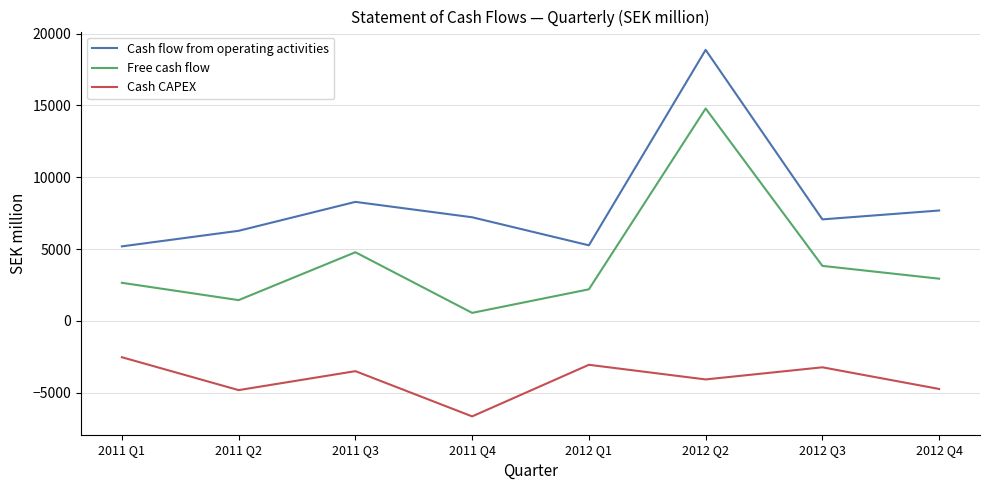

Which series has the largest total across all categories?

Cash flow from operating activities